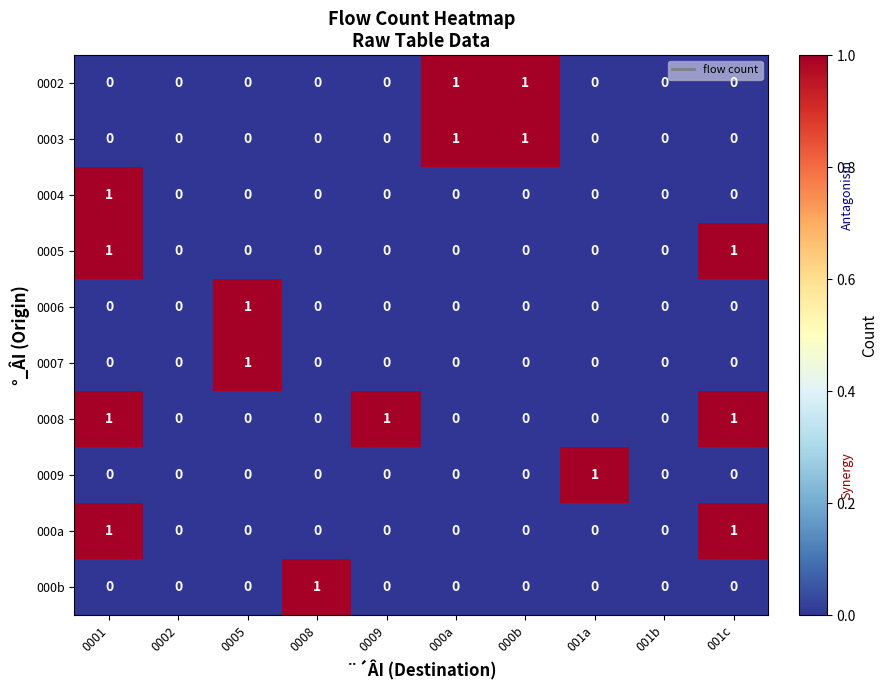

Which series has the largest total across all categories?

0008